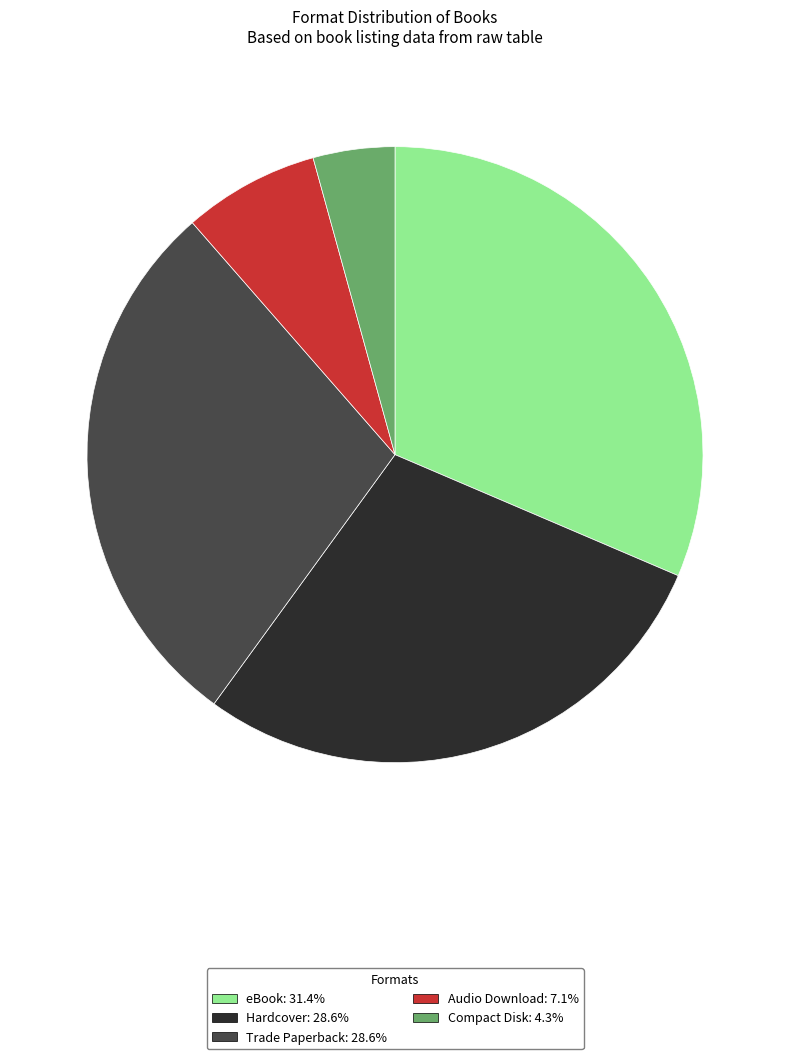

Which slice is the smallest?

Compact Disk